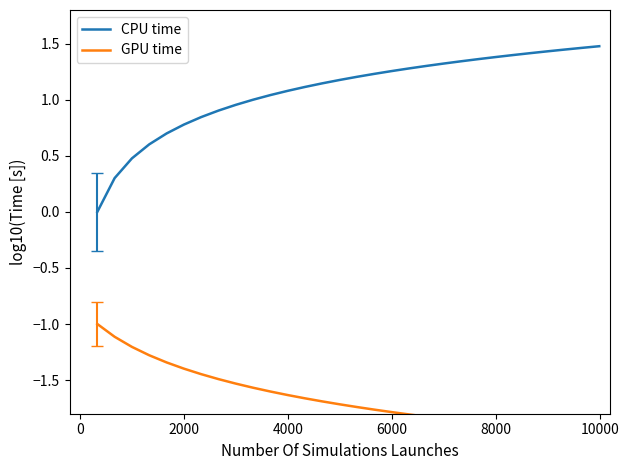

What is the minimum value shown in the chart?

-2.0